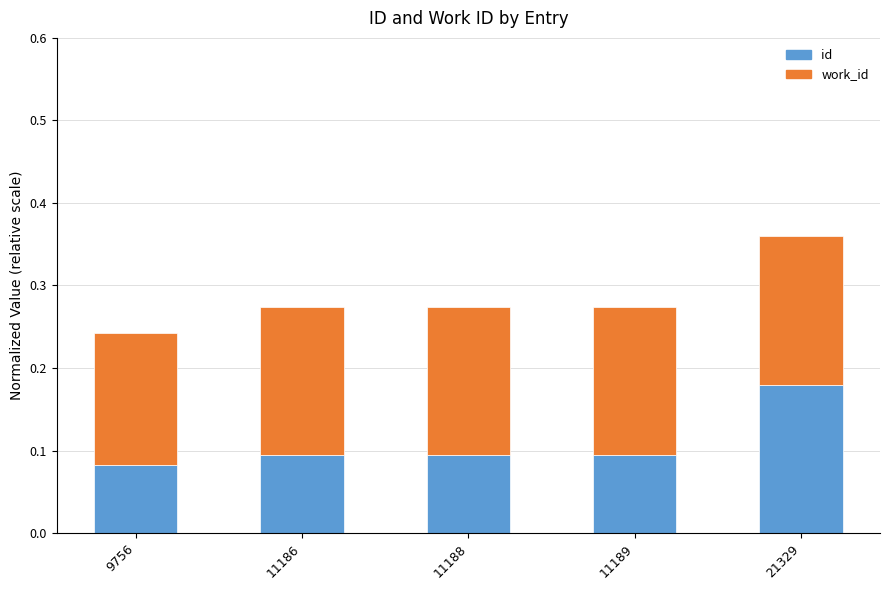

Is it true that id equals 0.0 at 9756?

False